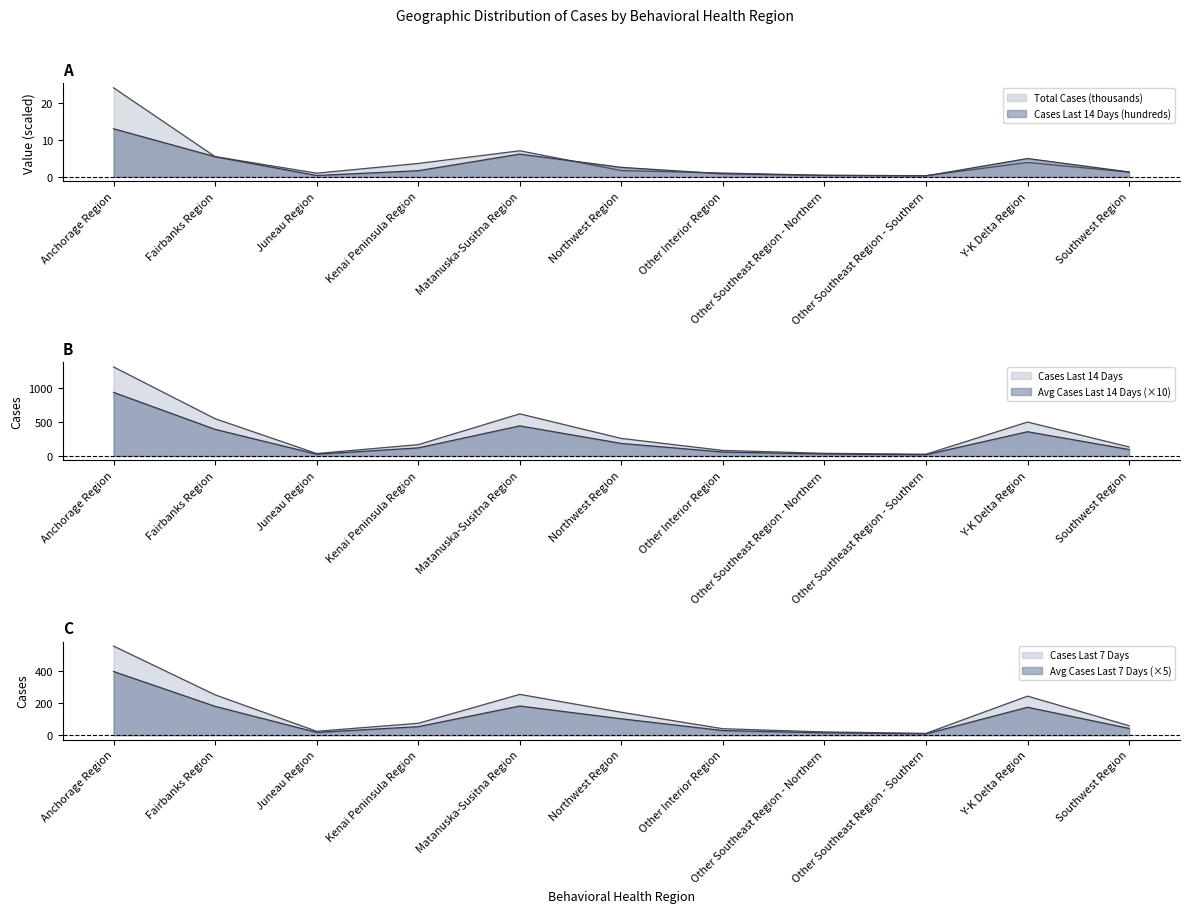

How many values in the Cases Last 14 Days series are below 166?

5